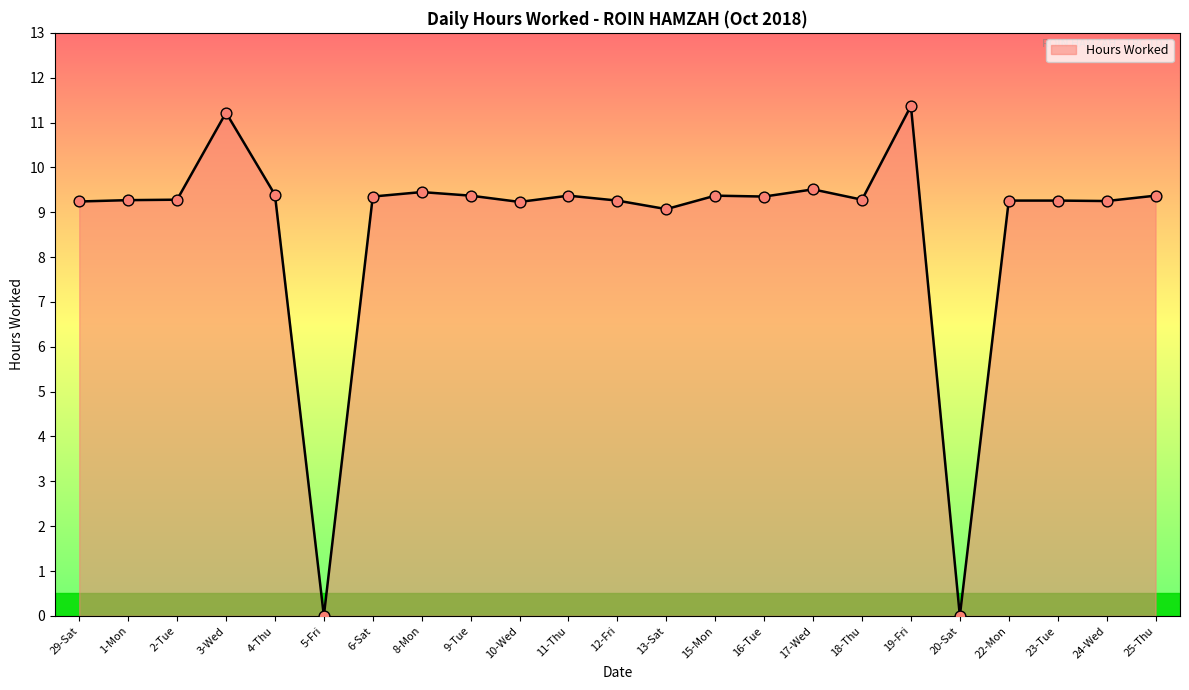

What is the change in value from 2-Tue to 3-Wed?

+1.9